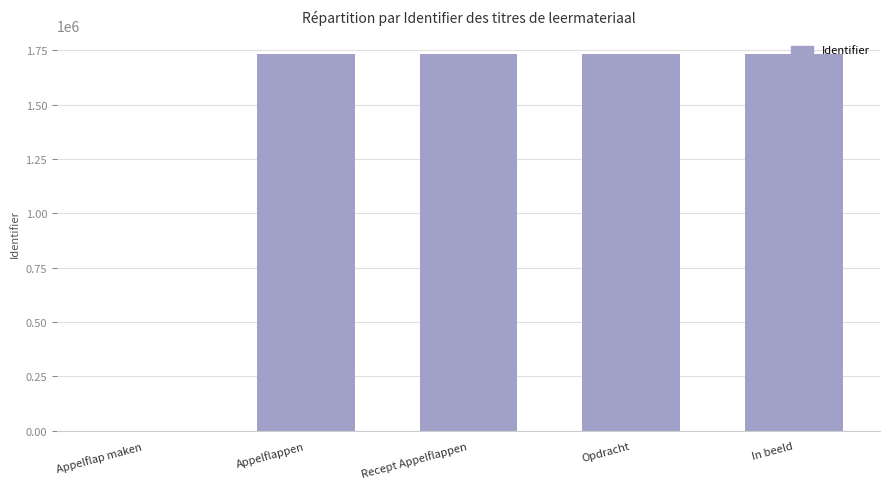

The value at Appelflappen is 980663. True or false?

False